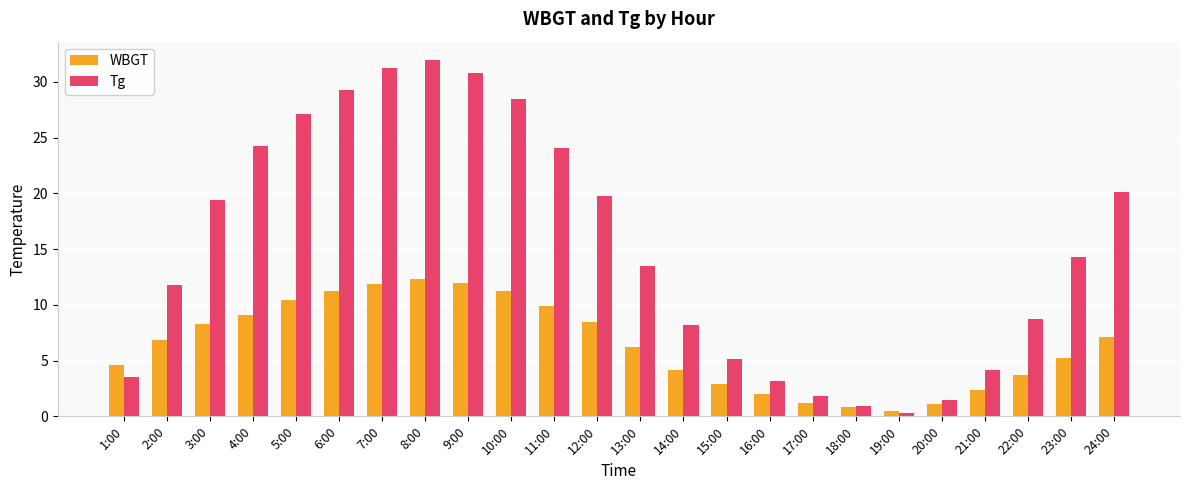

What position from the right is 22:00?

3